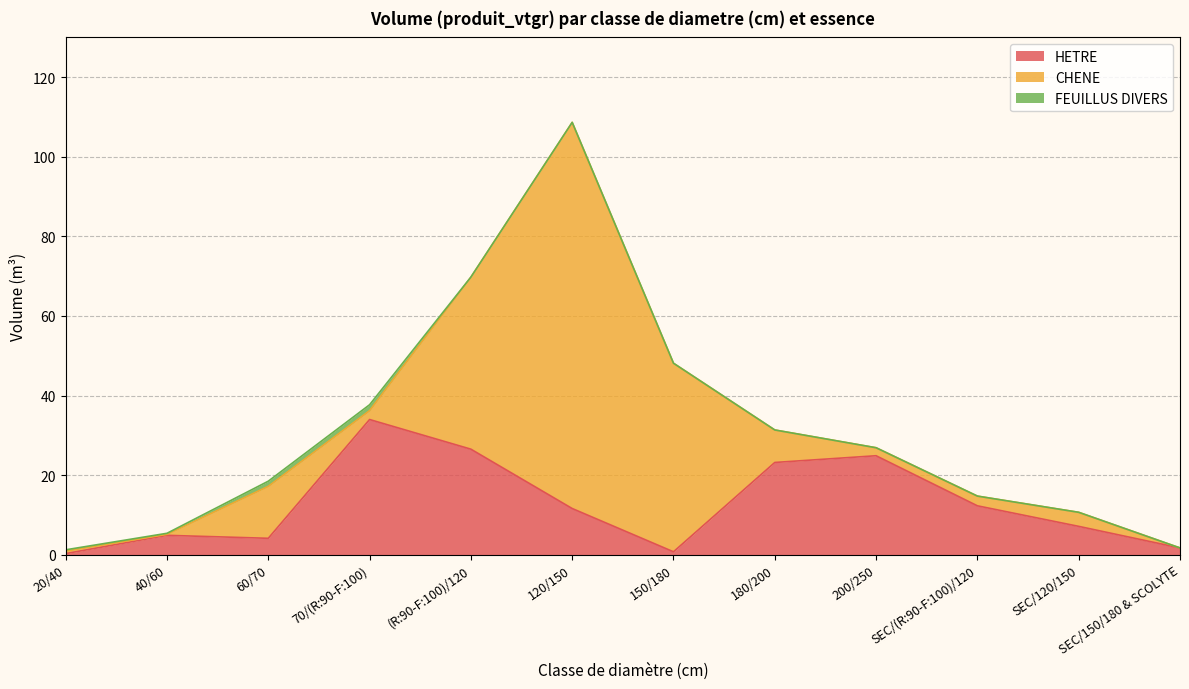

How many data points in HETRE are less than 11?

6